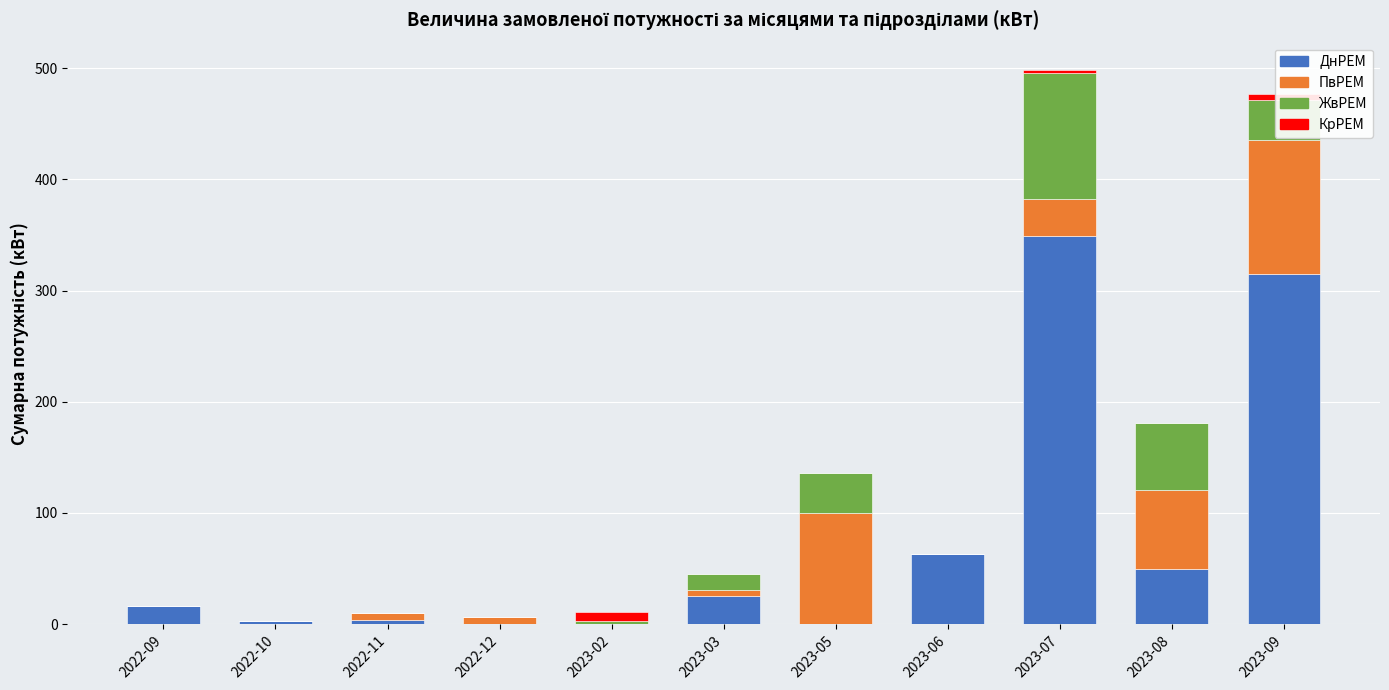

What is the total value across all series at 2023-05?

135.6